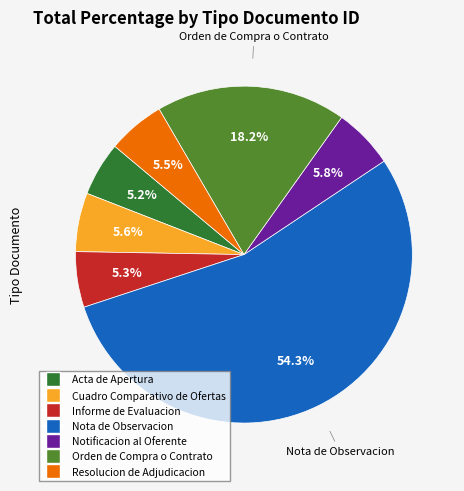

Which has a higher value, Nota de Observacion or Informe de Evaluacion?

Nota de Observacion